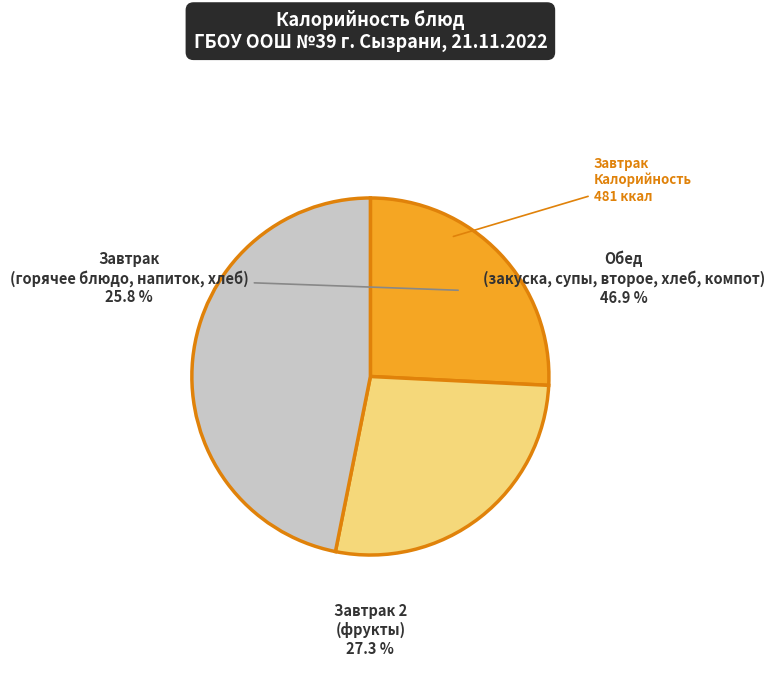

Does any single category account for the majority?

No